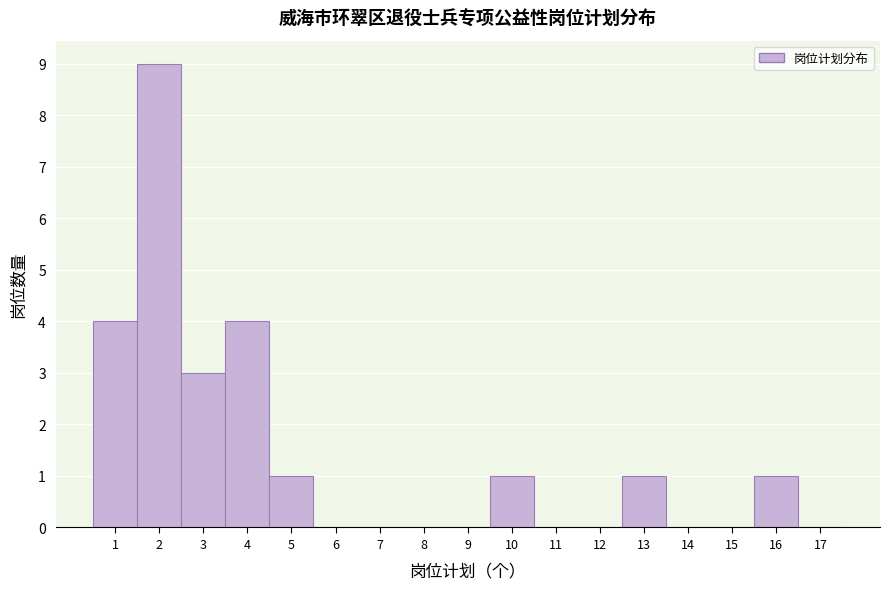

Which range on the x-axis has the tallest bar?

1.5 to 2.5